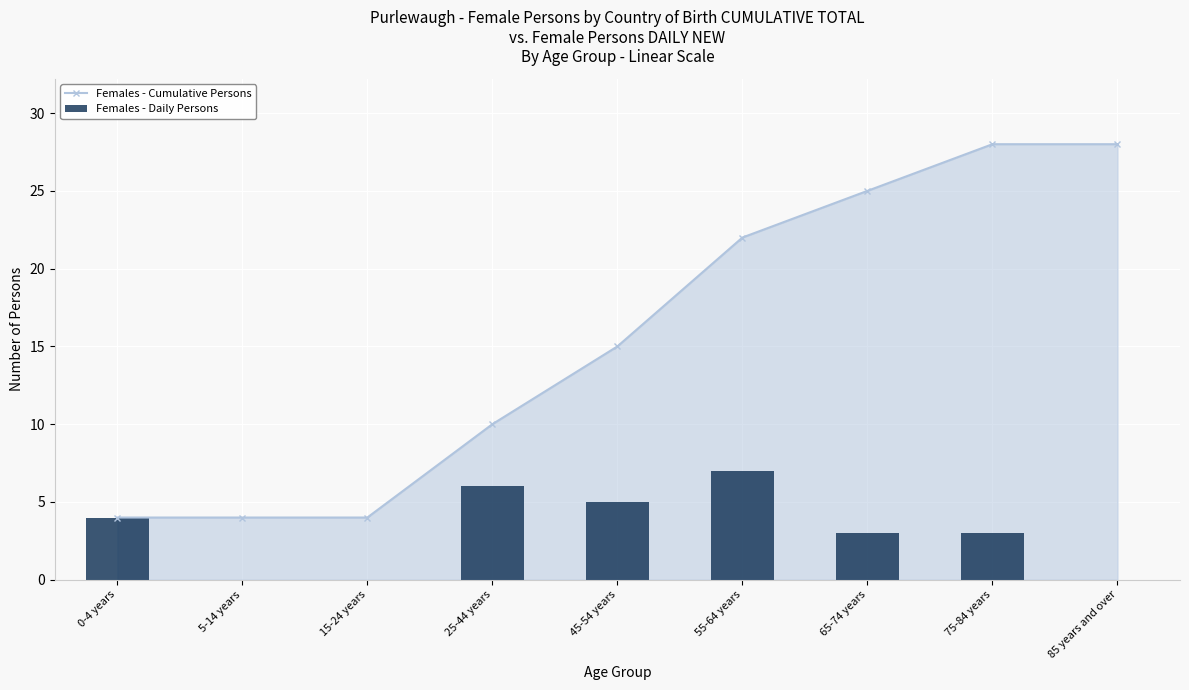

At which label does Females - Daily Persons first exceed 3?

0-4 years